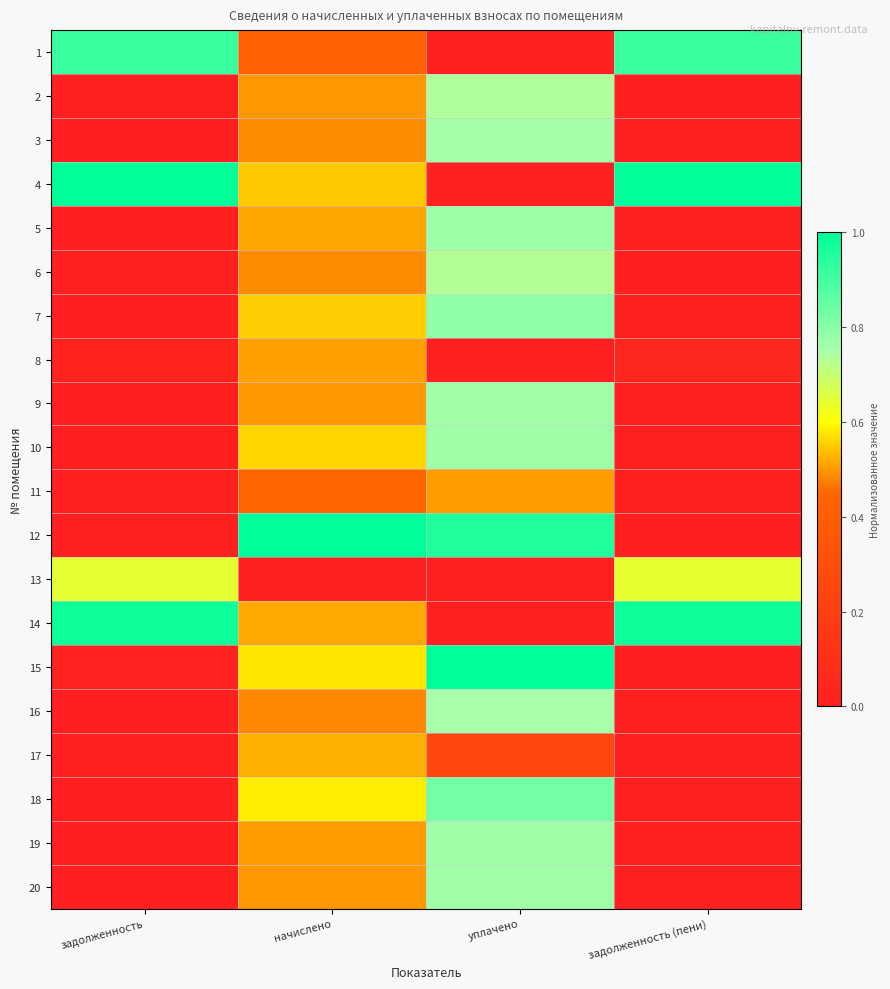

Which label corresponds to the largest value in the chart?

задолженность